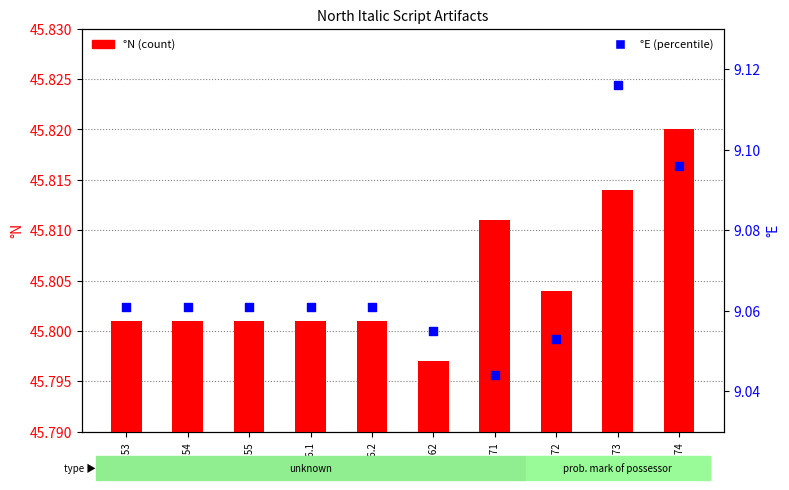

Which series reaches the minimum Y coordinate?

°N